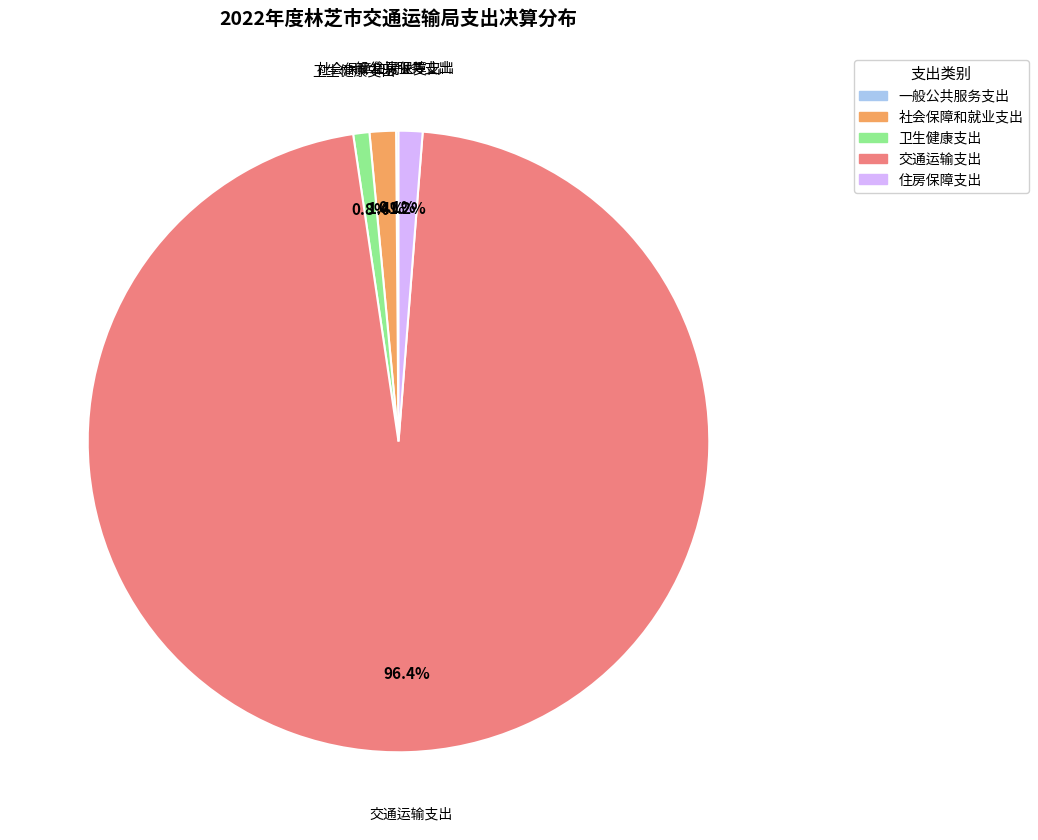

Approximately how many times larger is the value at 社会保障和就业支出 compared to 卫生健康支出?

1.6